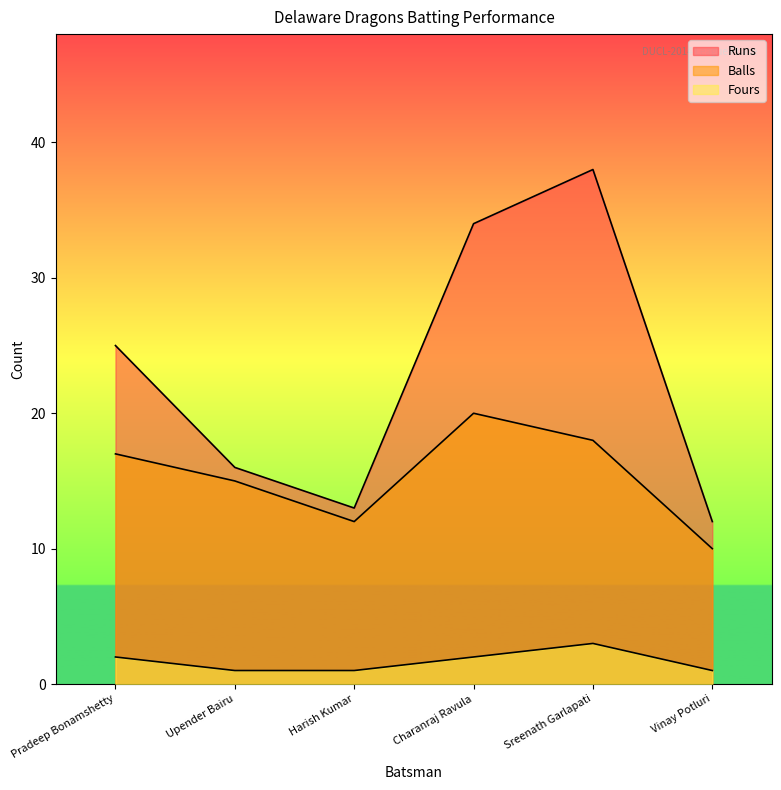

True or false: Balls has a value of 6 at Vinay Potluri.

False